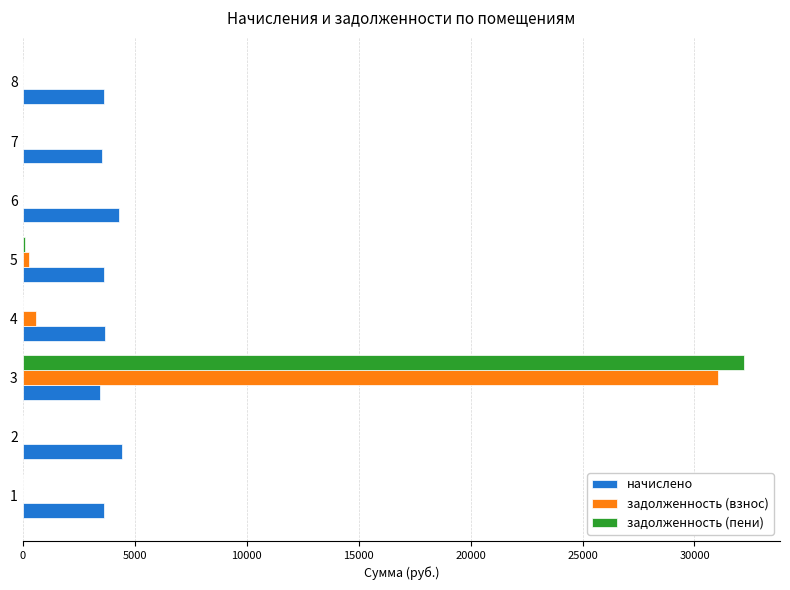

How many distinct data groups are displayed?

3